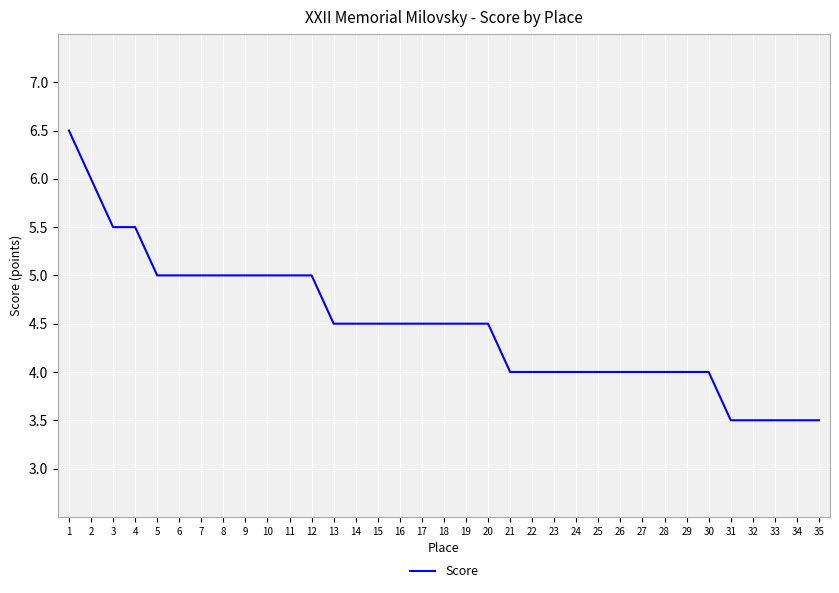

Which has a higher value, 24 or 20?

20